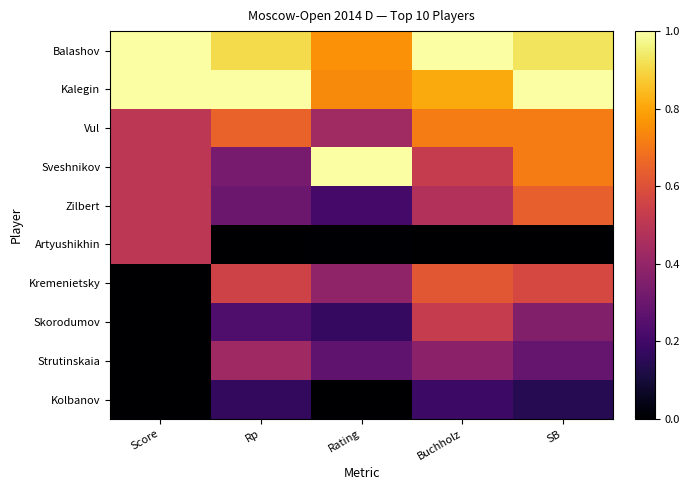

Which series has the largest total across all categories?

Balashov